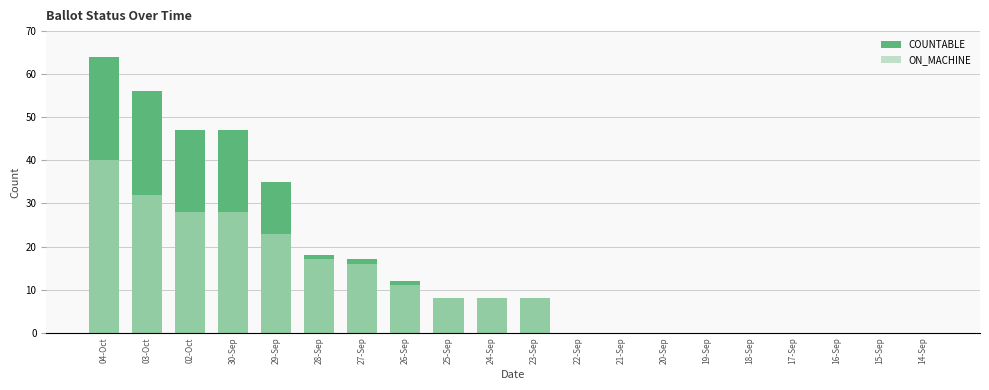

Which has a higher value, 02-Oct or 25-Sep?

02-Oct